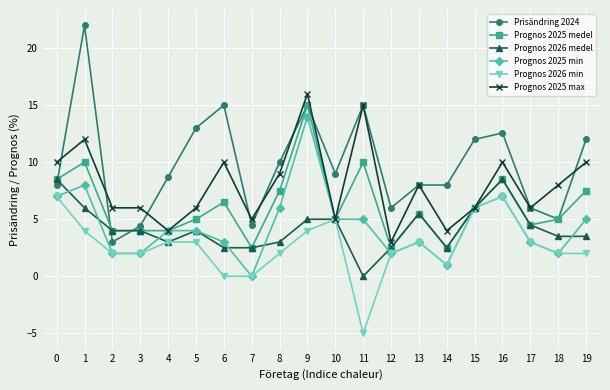

How many data points in Prisändring 2024 are less than 9?

10